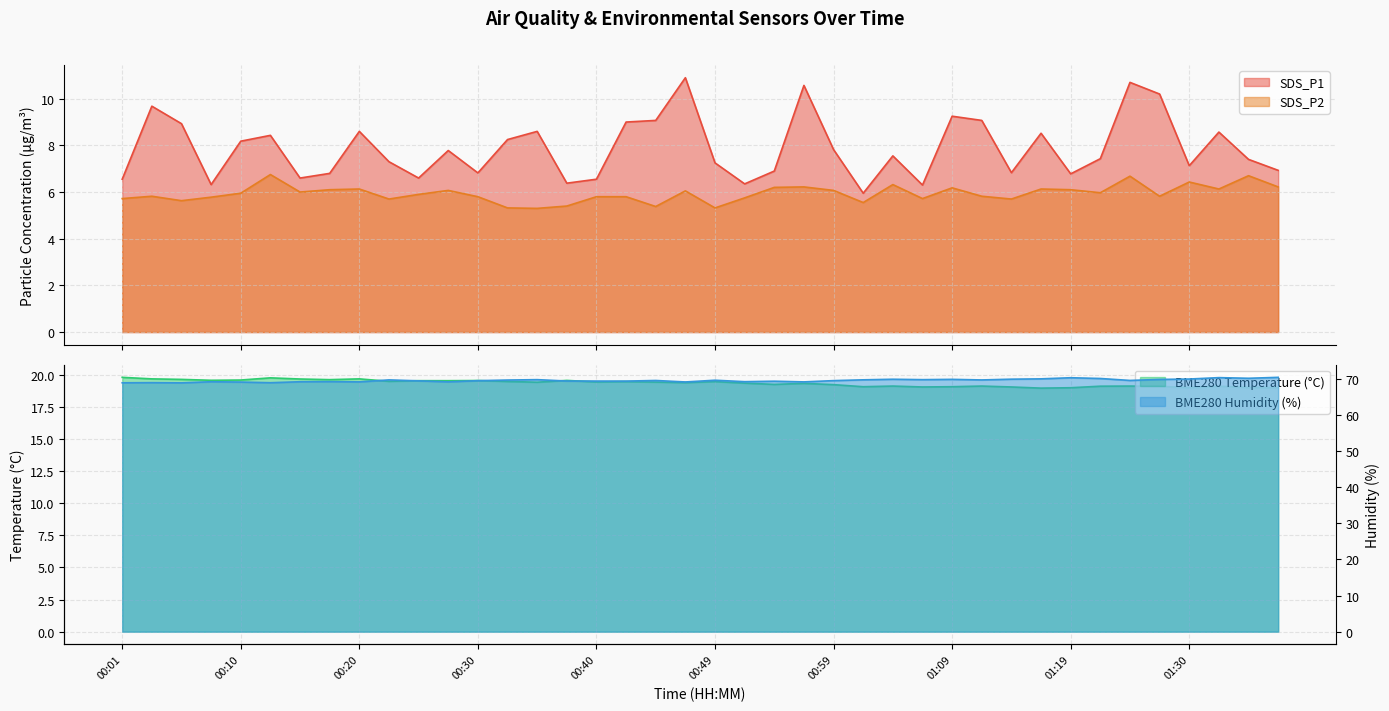

What is the difference between the BME280_humidity values at 00:22 and 00:01?

0.8